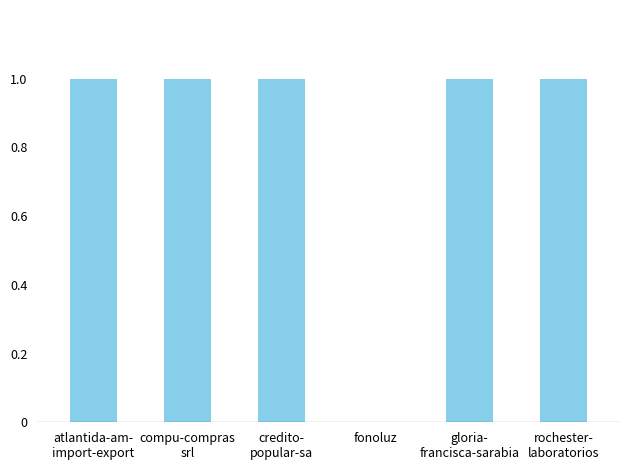

Is it true that the value at fonoluz is 0?

True